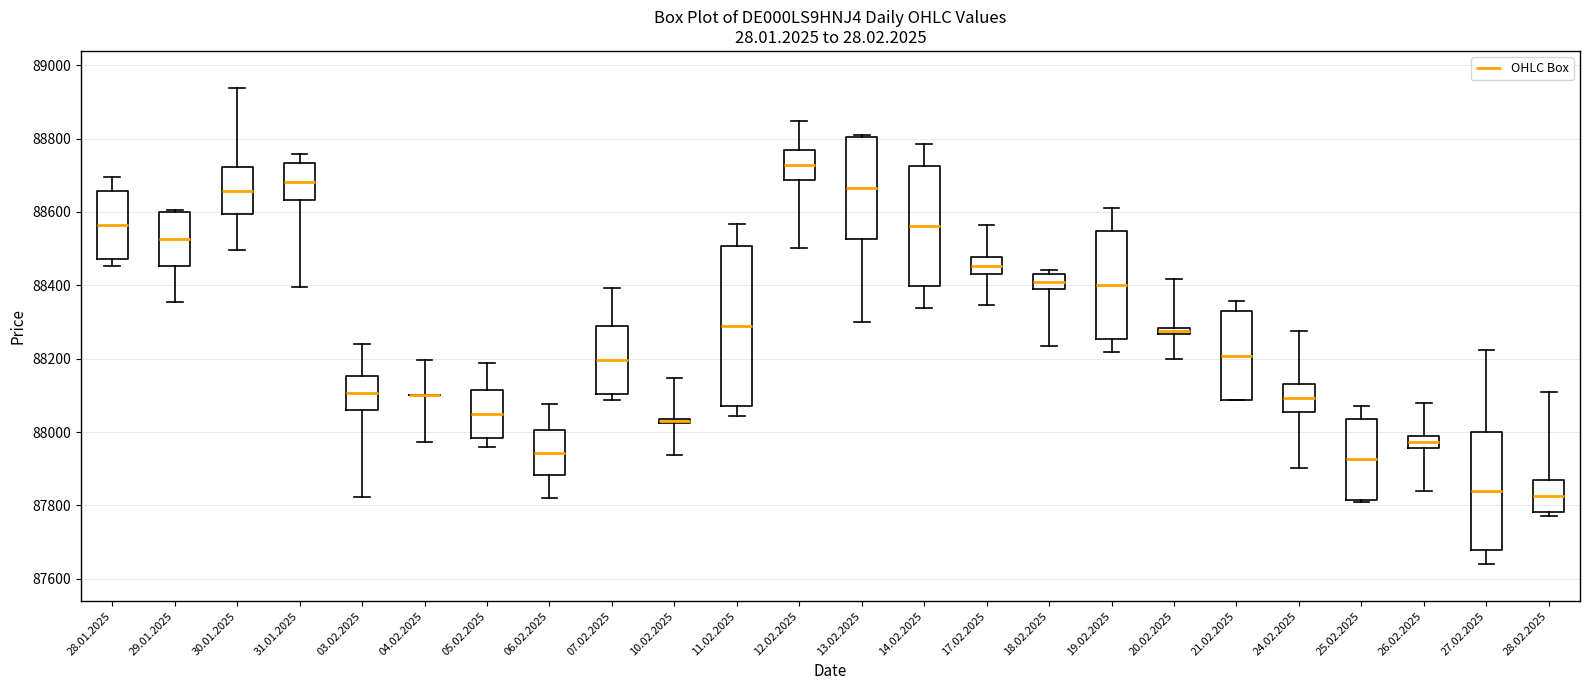

Where is the lower edge of the box for 19.02.2025 on the y-axis? The values are not printed on the chart, so give them approximately, as read against the axis.

88260